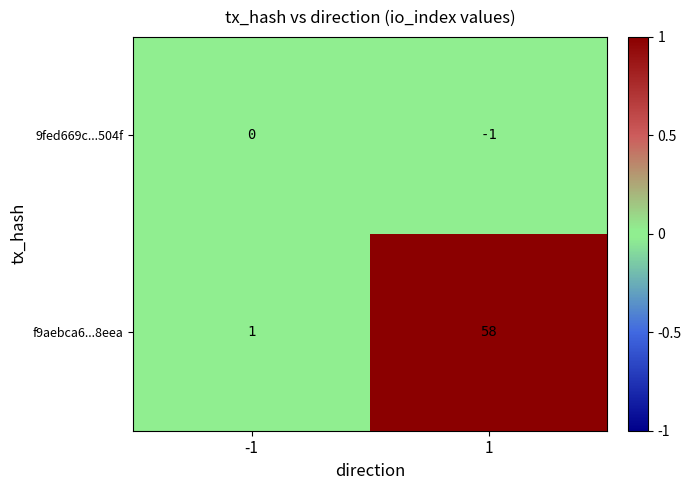

The f9aebca6...8eea series shows 0 at -1. True or false?

False